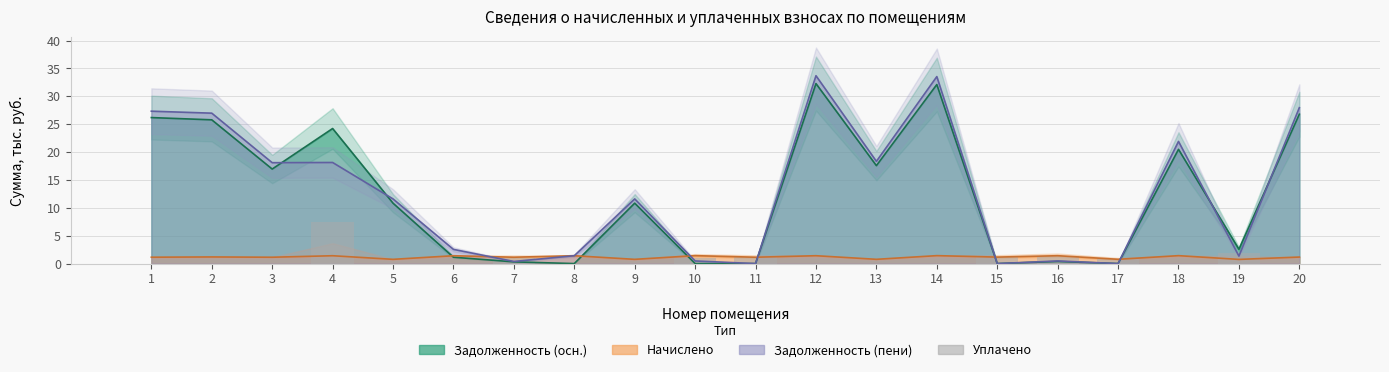

Where is the data nearest to the value 3?

19